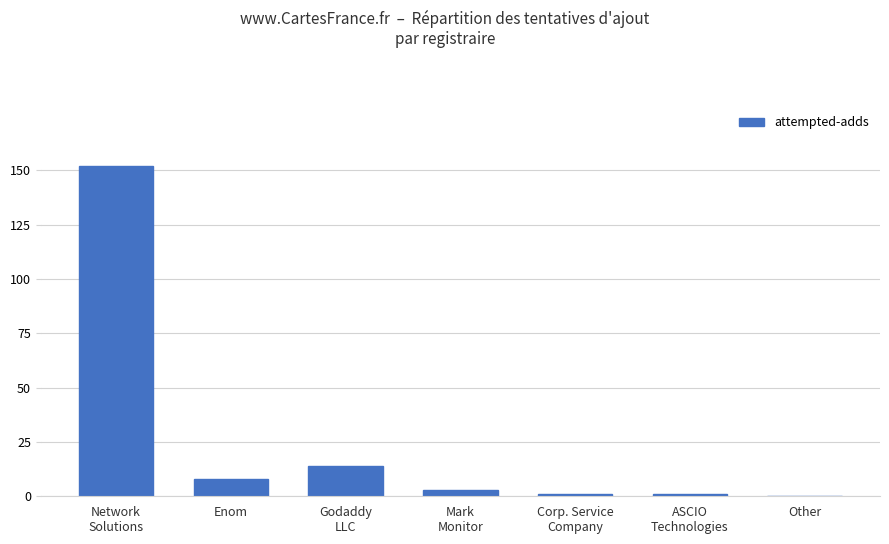

The chart shows a value of 22 at Godaddy
LLC. True or false?

False